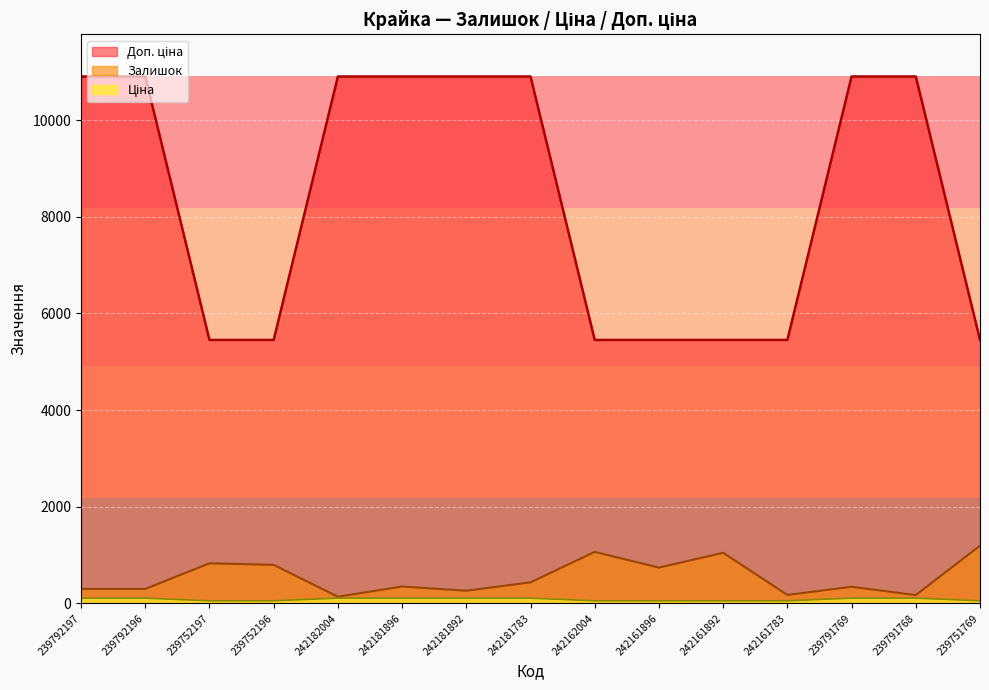

Rank the categories by Доп. ціна value from lowest to highest.

239752197, 239752196, 242162004, 242161896, 242161892, 242161783, 239751769, 239792197, 239792196, 242182004, 242181896, 242181892, 242181783, 239791769, 239791768